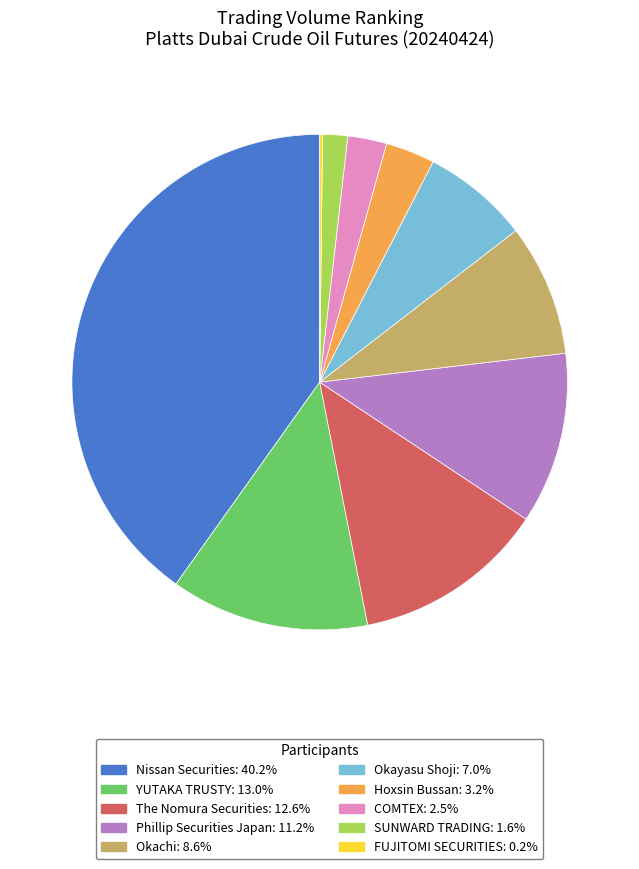

Does SUNWARD TRADING: 1.6% represent more than half of the total?

No